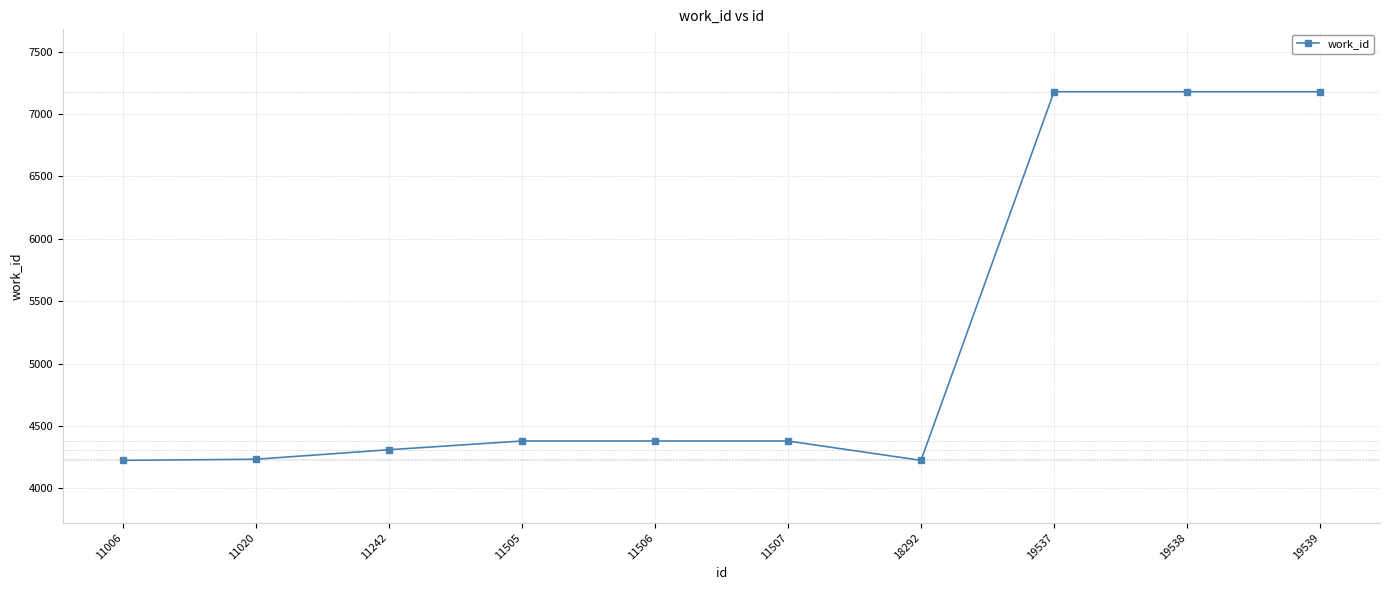

What is the greatest value displayed?

7179